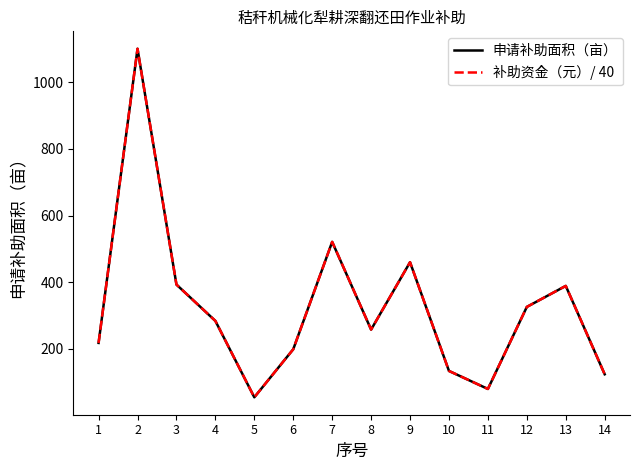

Does the chart have visible grid lines?

No